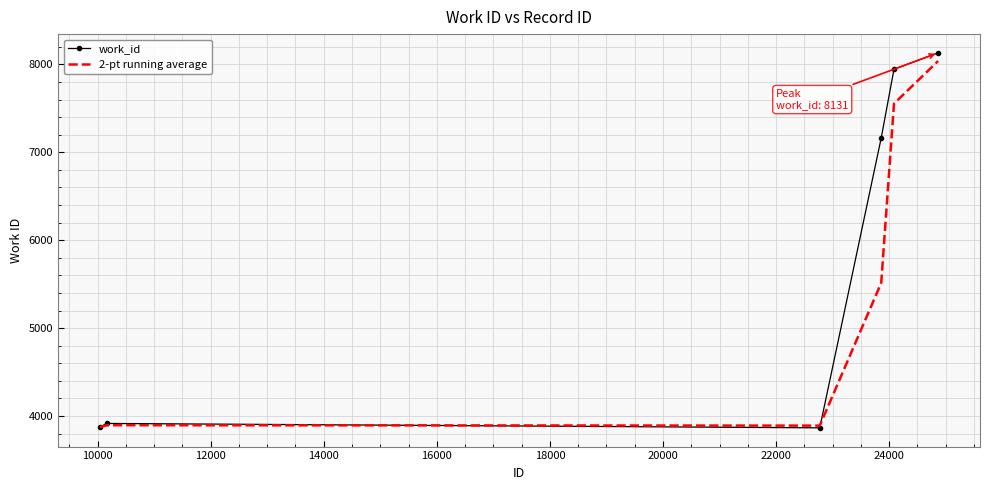

Which series ends up on top after the final intersection of 2-pt running average and work_id?

work_id